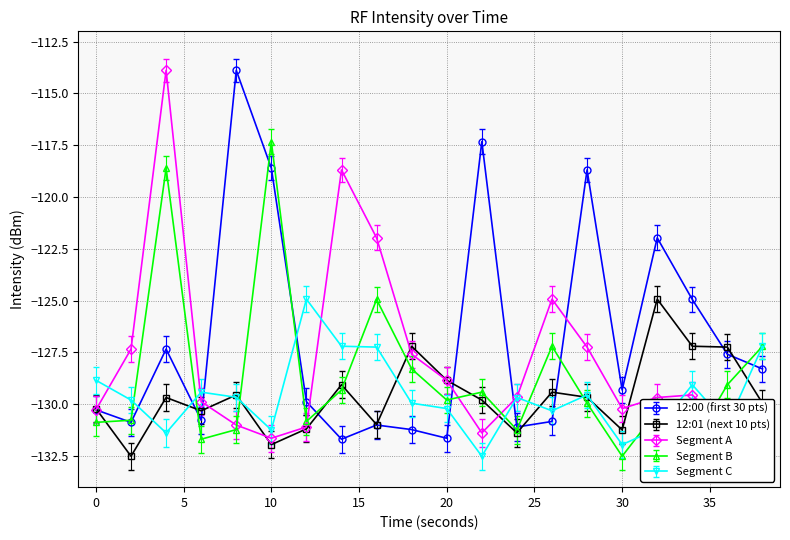

How many interior local peaks does the 12:00 (first 30 pts) series have?

6